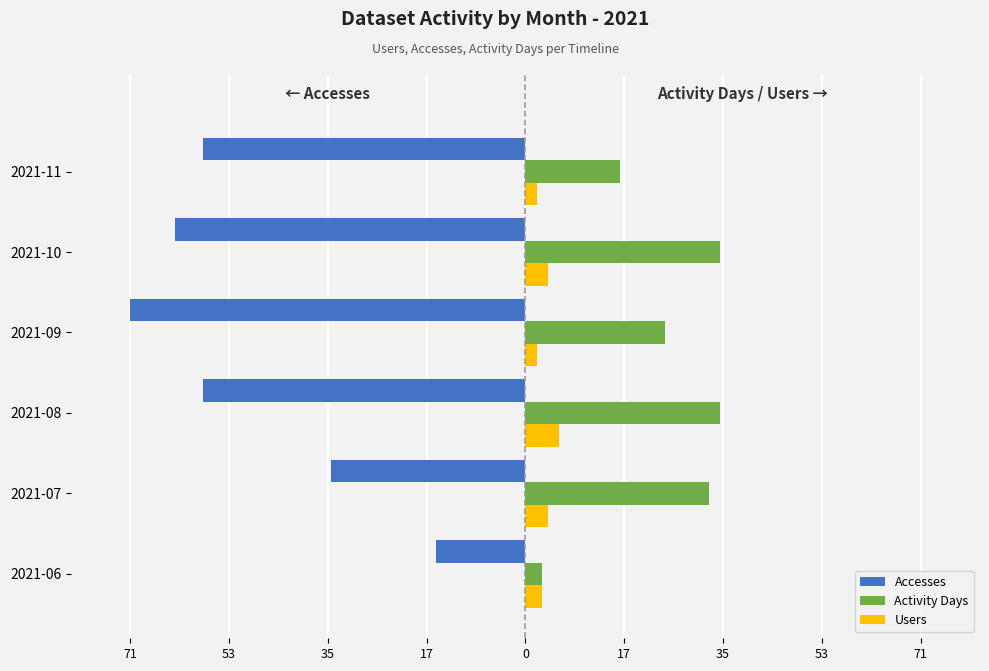

What are all the series names shown in the legend?

Accesses, Activity Days, Users